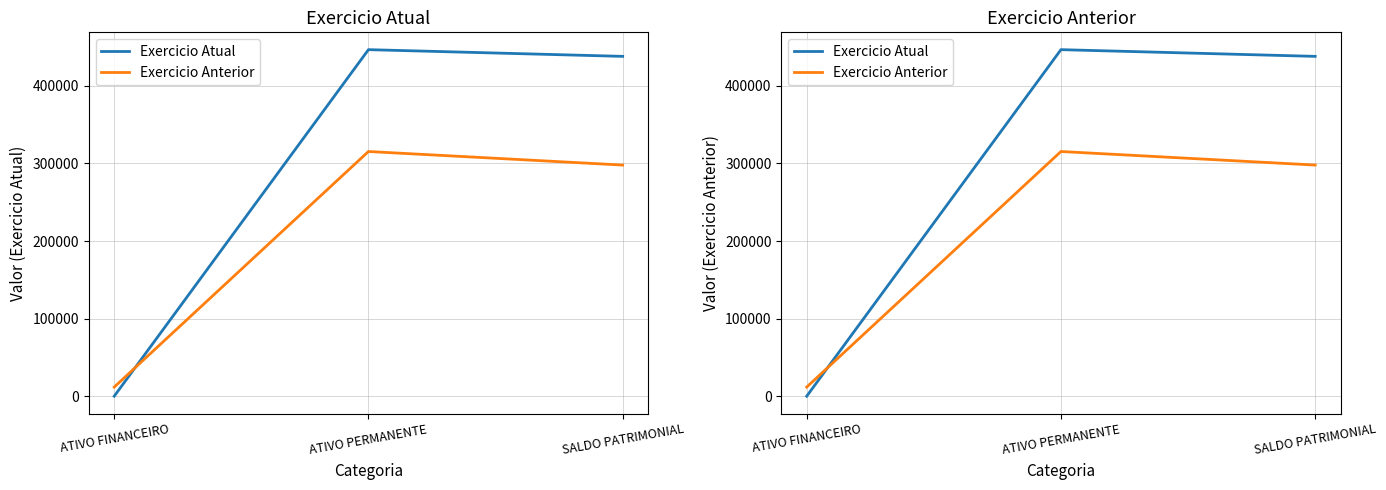

List the labels in order of Exercicio Anterior value, largest first.

ATIVO PERMANENTE, SALDO PATRIMONIAL, ATIVO FINANCEIRO